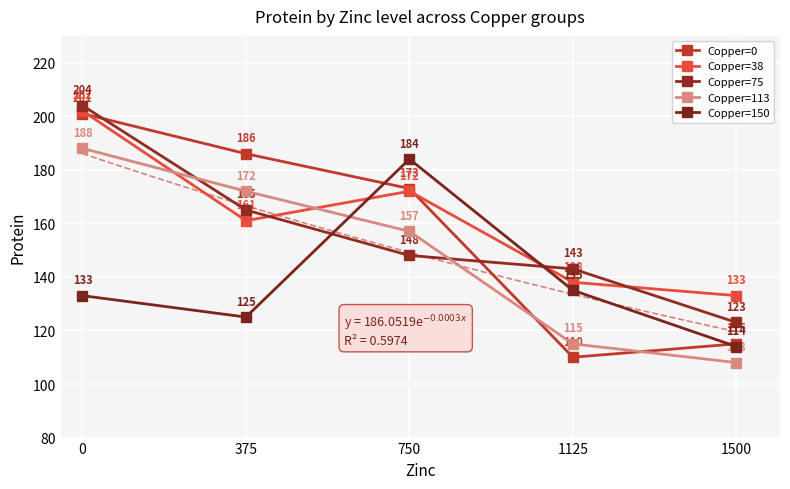

What value does the Copper=0 series have at 375, to the nearest 5?

185